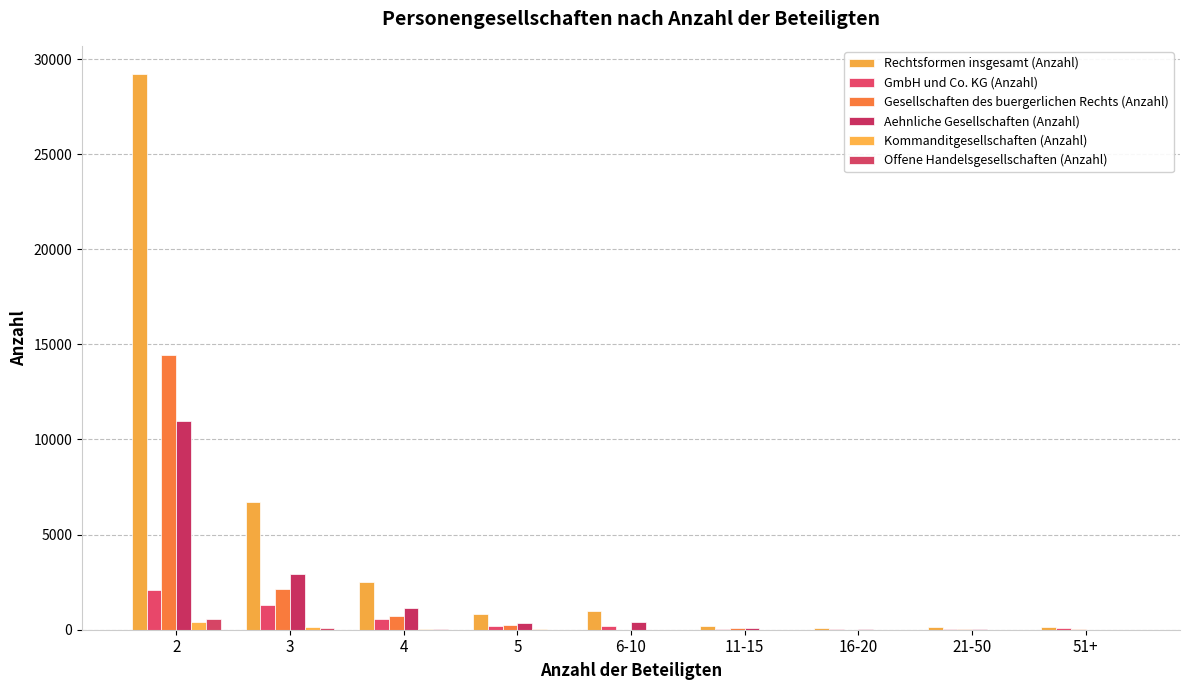

How many series are shown in this chart?

6